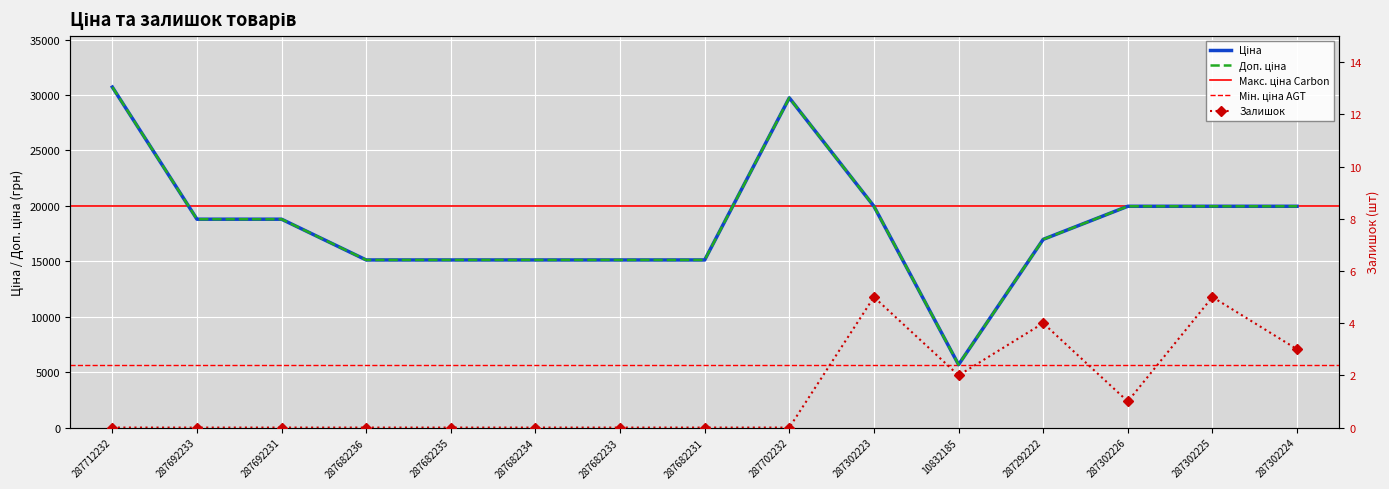

What is the value of the Ціна point at the 13th from the left?

19964.2